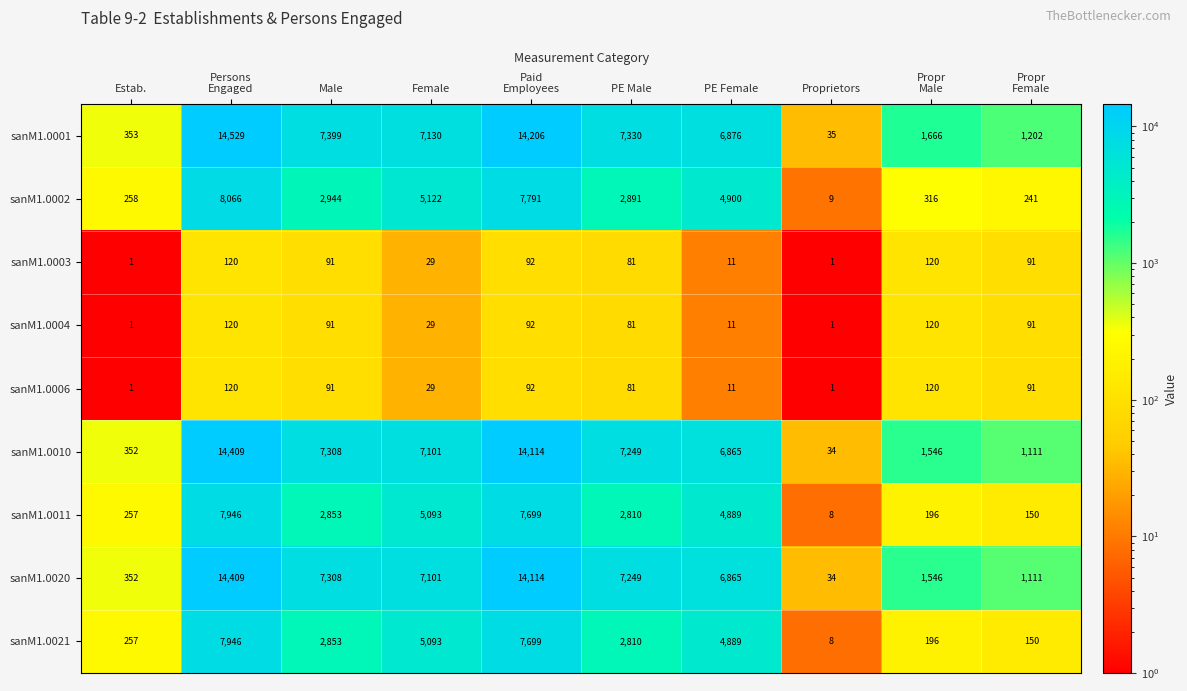

What is the highest value of the sanM1.0021 series?

7946